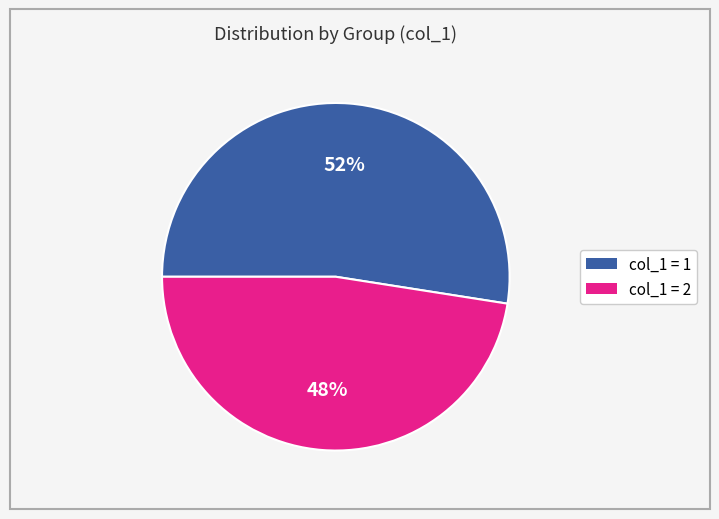

Does any single category account for the majority?

Yes